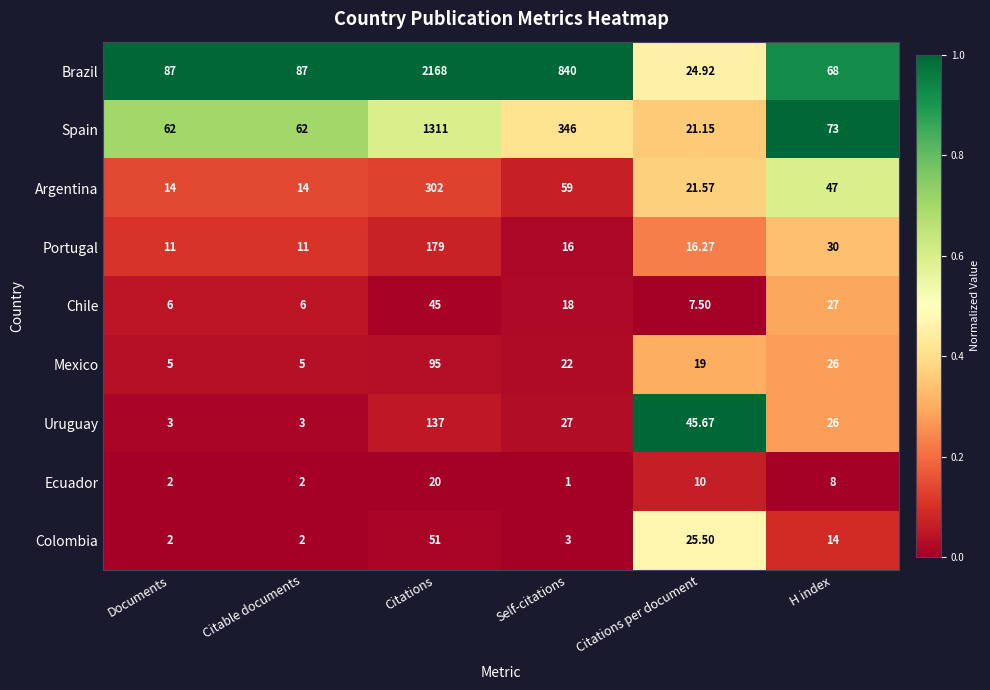

At which category is the sum across all series the highest?

Citations